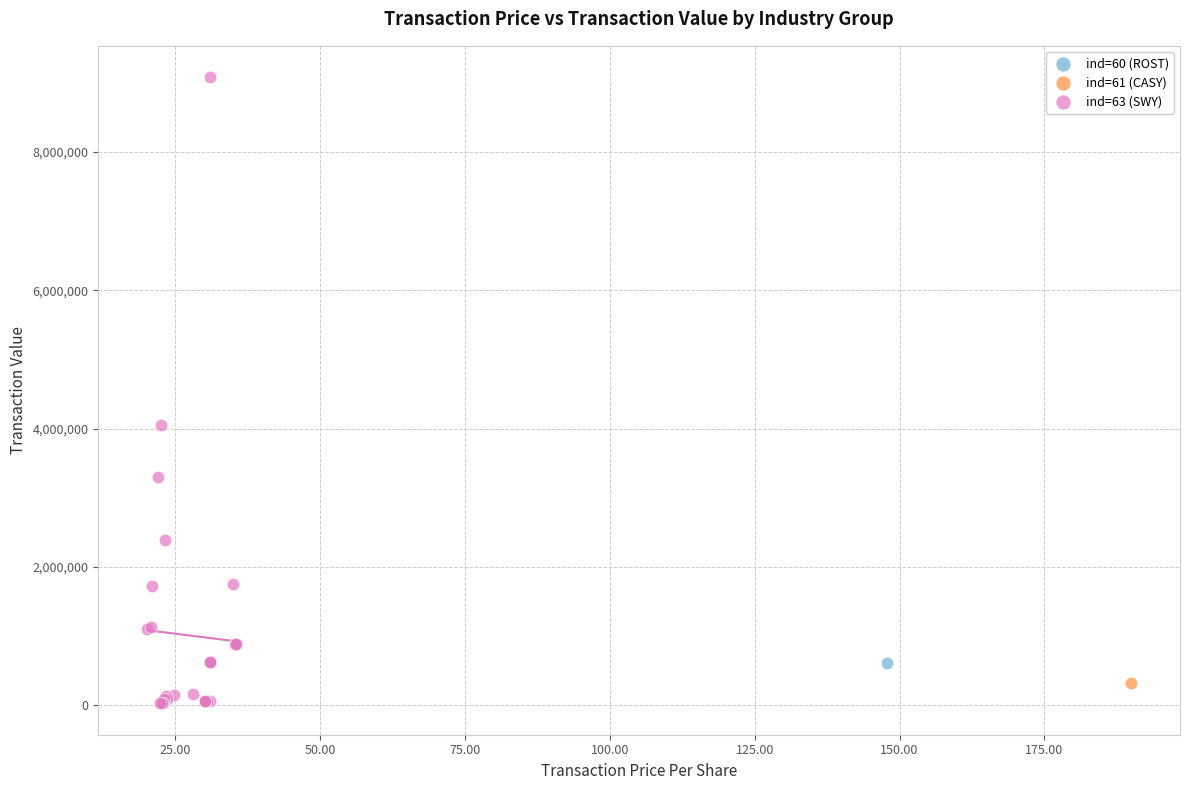

What are all the series names shown in the legend?

ind=60 (ROST), ind=61 (CASY), ind=63 (SWY)